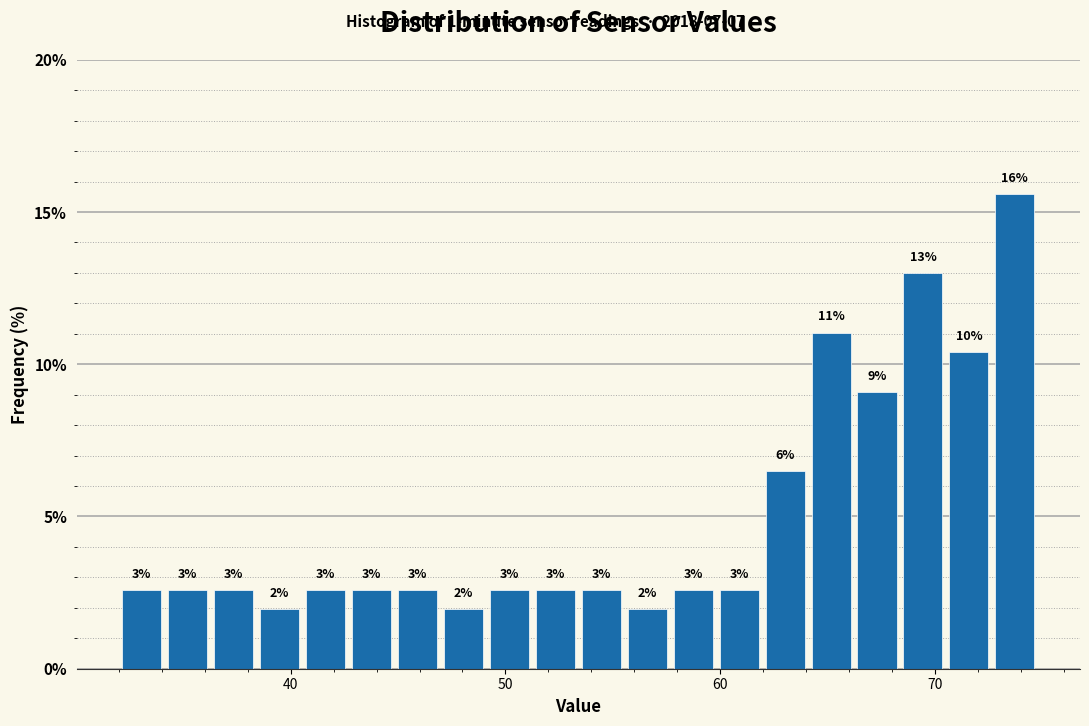

Read against the x-axis, roughly where is the centre of the tallest bar?

74